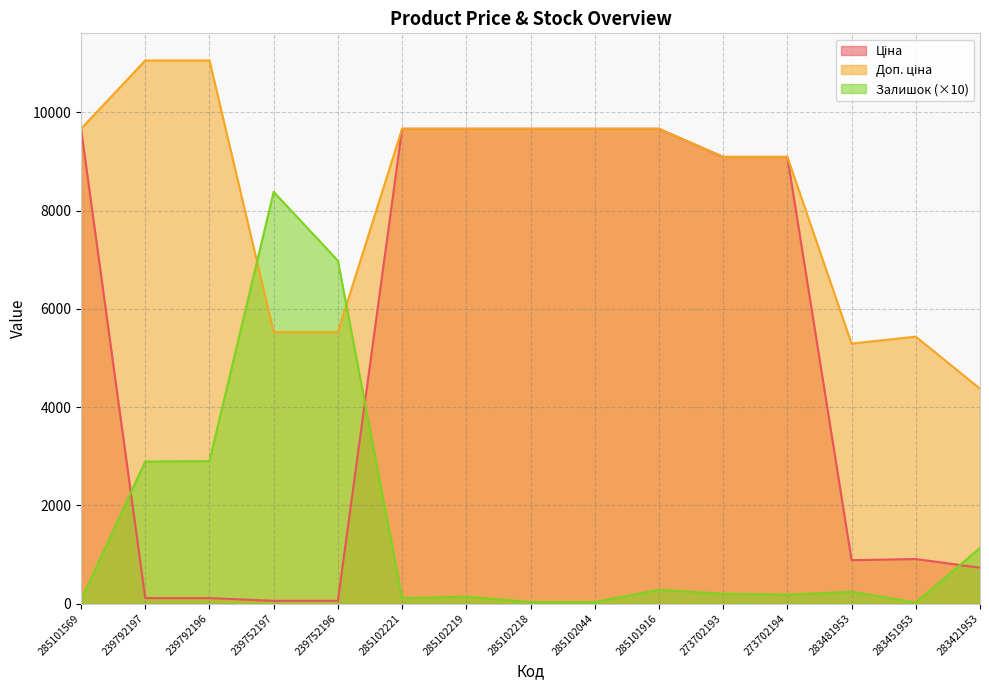

How many lines are shown in the chart?

3